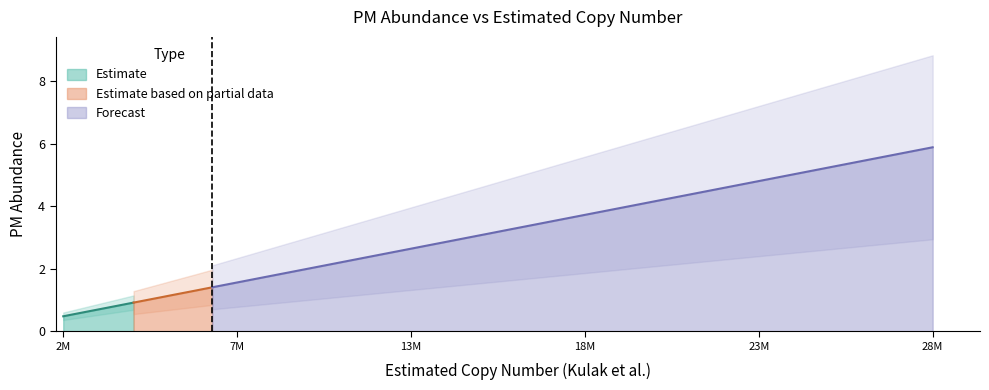

What is the difference between the maximum and second lowest values?

5.4